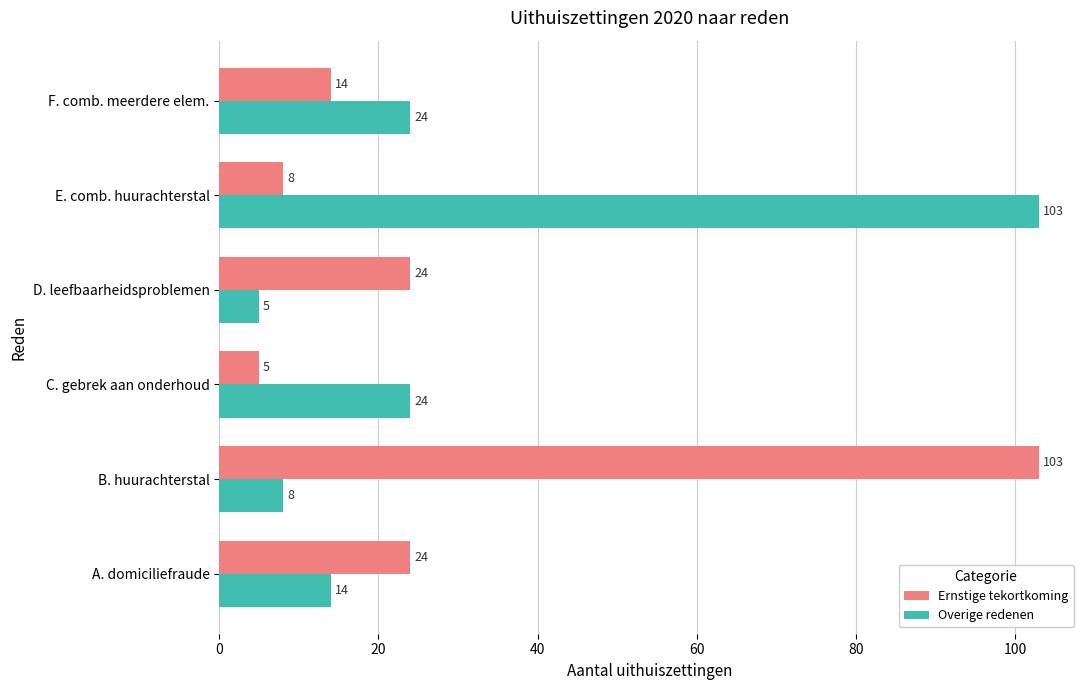

Is the value of Overige redenen at B. huurachterstal greater than the value of Ernstige tekortkoming at A. domiciliefraude?

No